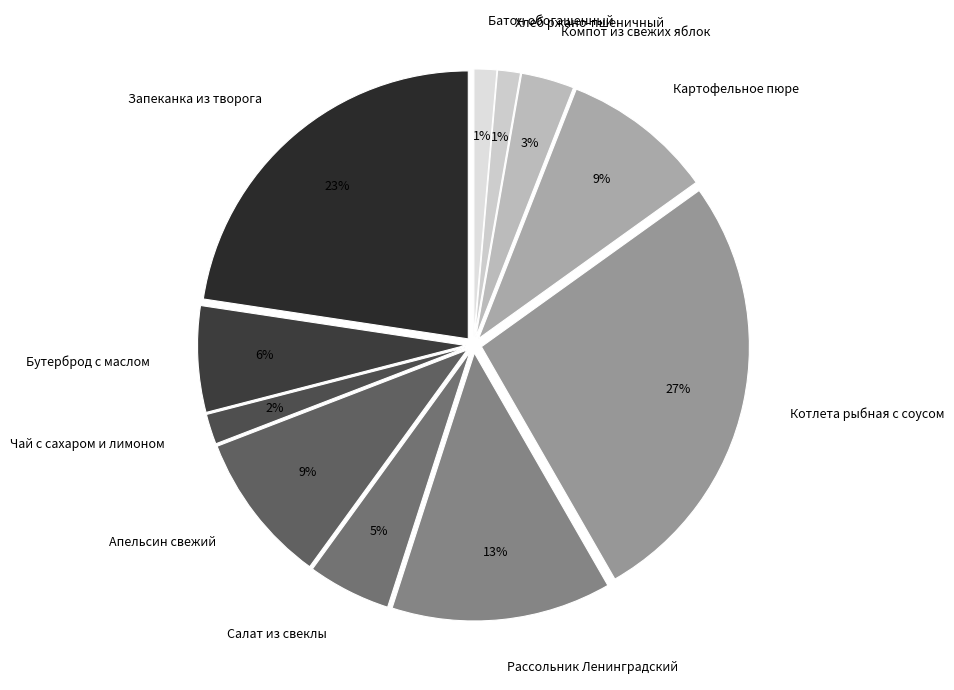

What percentage is the Чай с сахаром и лимоном slice, to the nearest percent?

2%